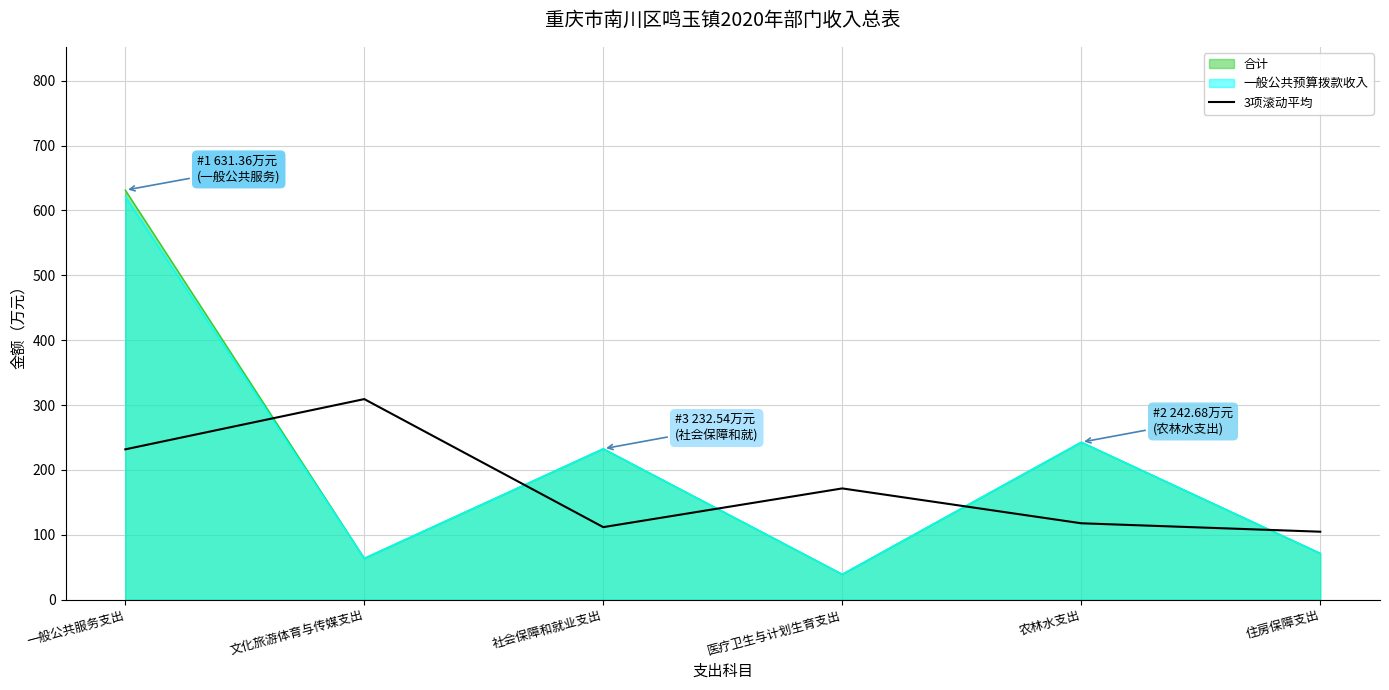

What is the greatest value displayed?

631.4